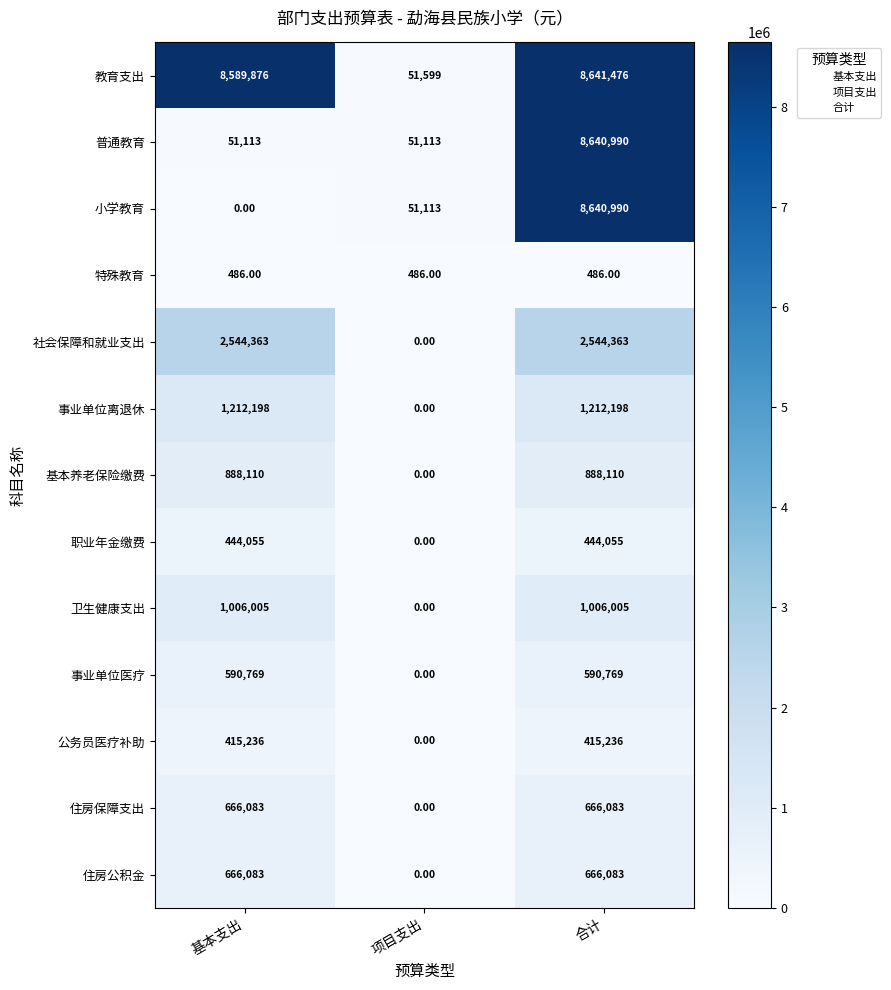

Where is 住房公积金 nearest to the value 333041?

项目支出